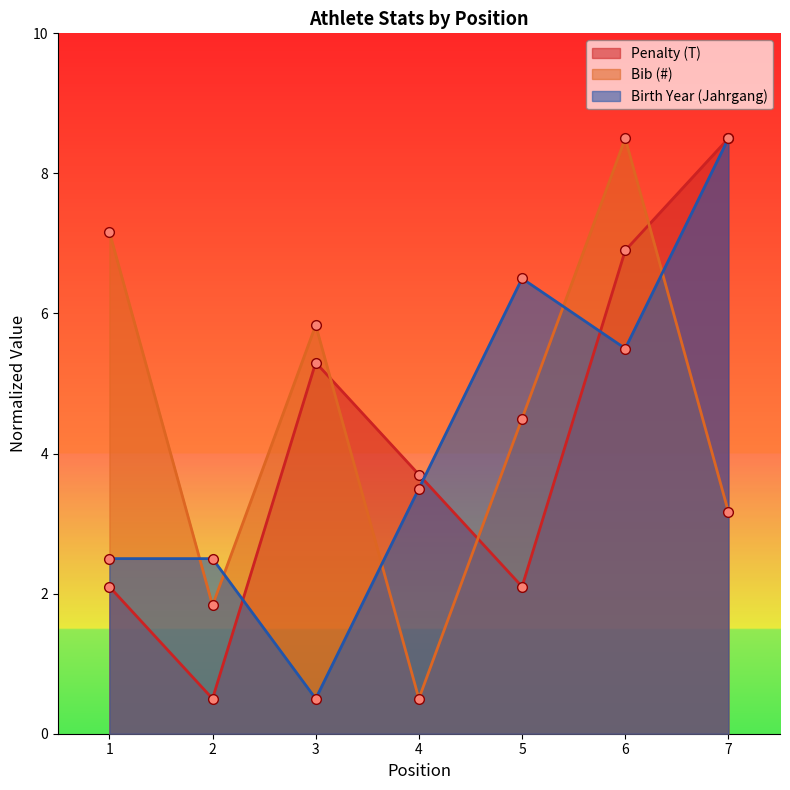

Where is the first local maximum for Birth Year (Jahrgang)?

5